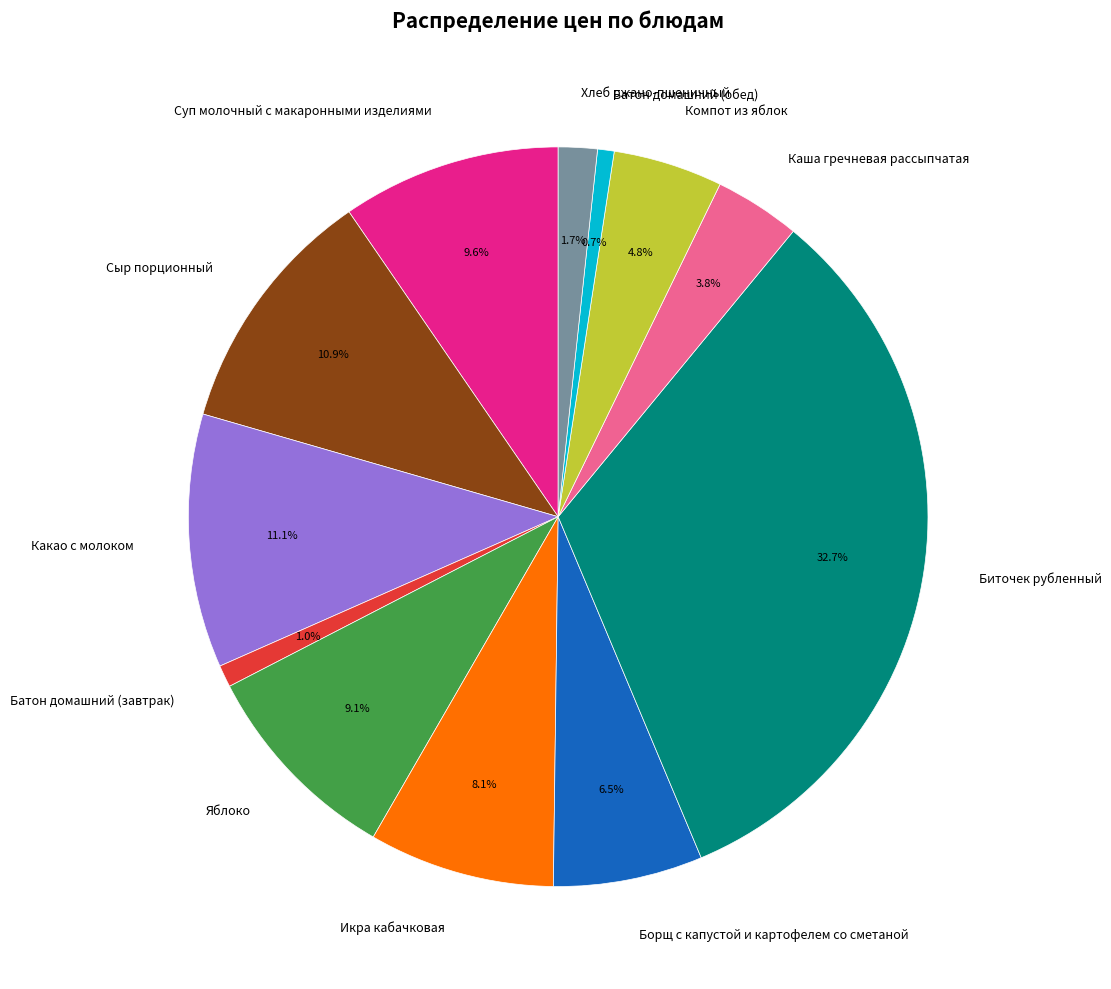

How much of the chart is everything except Икра кабачковая?

91.9%